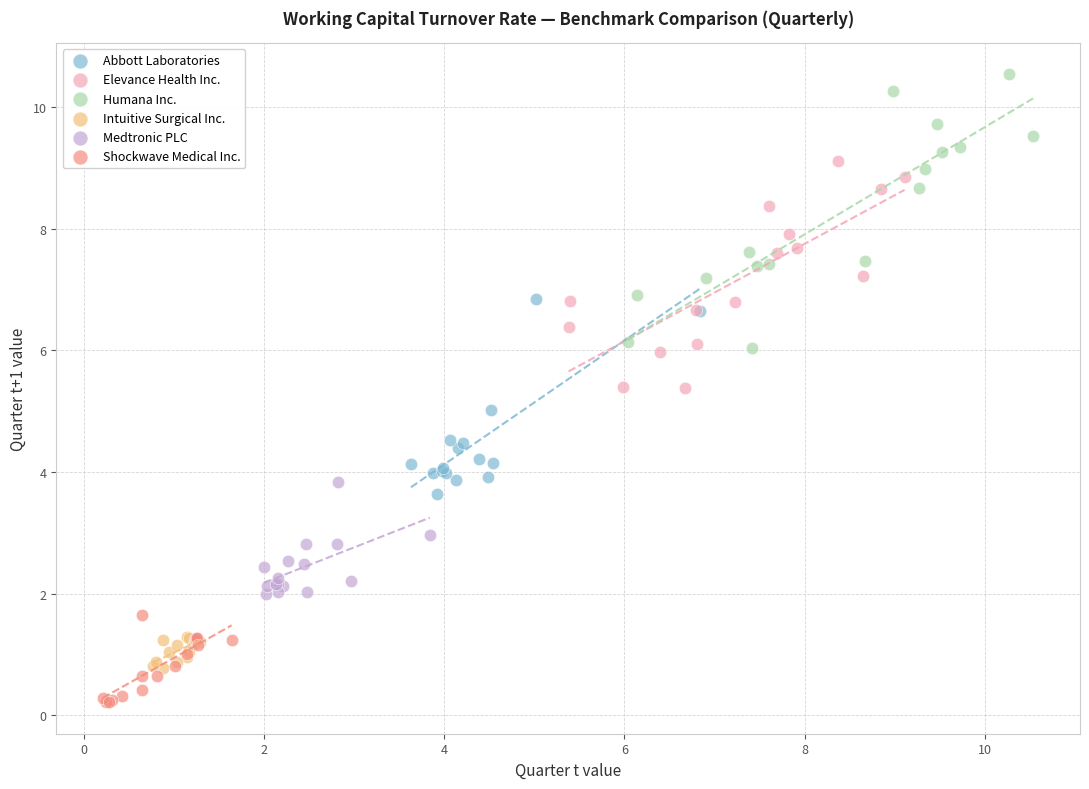

Which series has the widest spread of Y values?

Humana Inc.